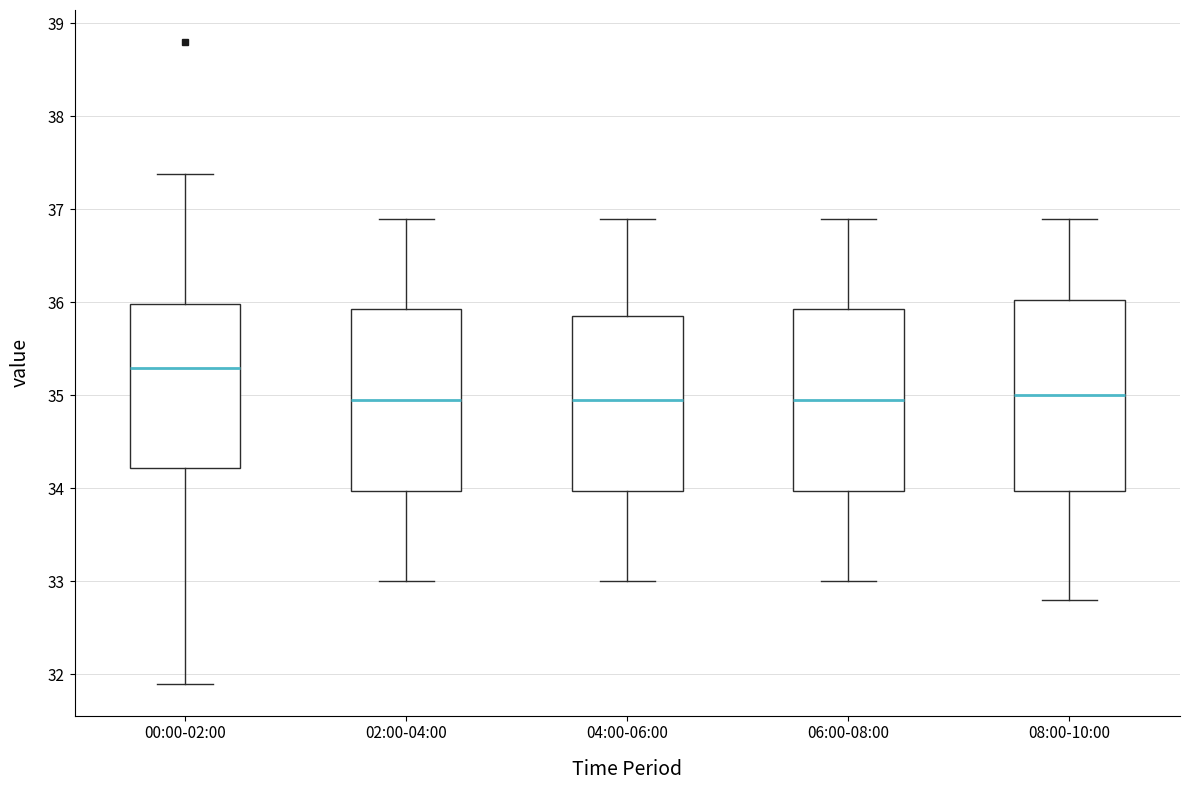

Where does the upper whisker of the box for 04:00-06:00 end on the y-axis? The values are not printed on the chart, so give them approximately, as read against the axis.

36.9